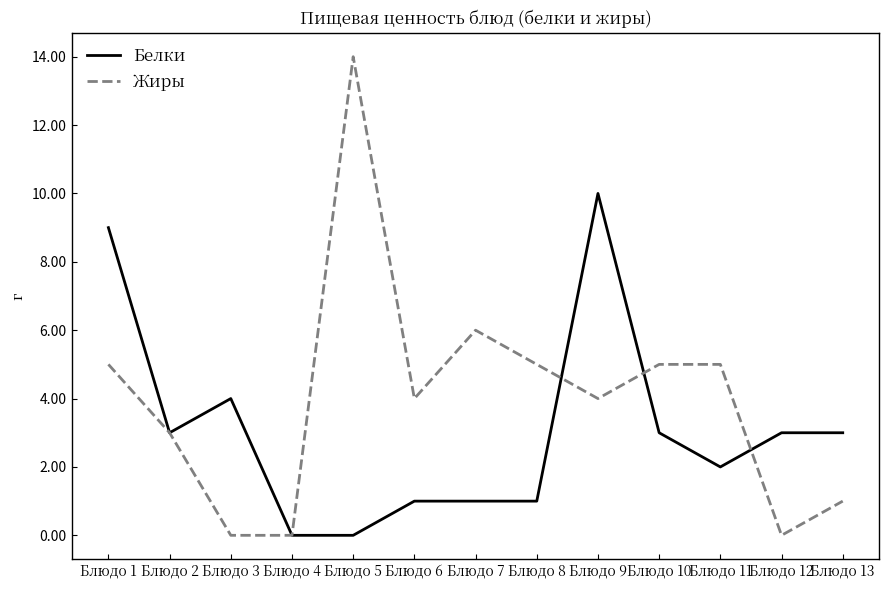

What is the difference between the second highest and minimum values in the Белки series?

9